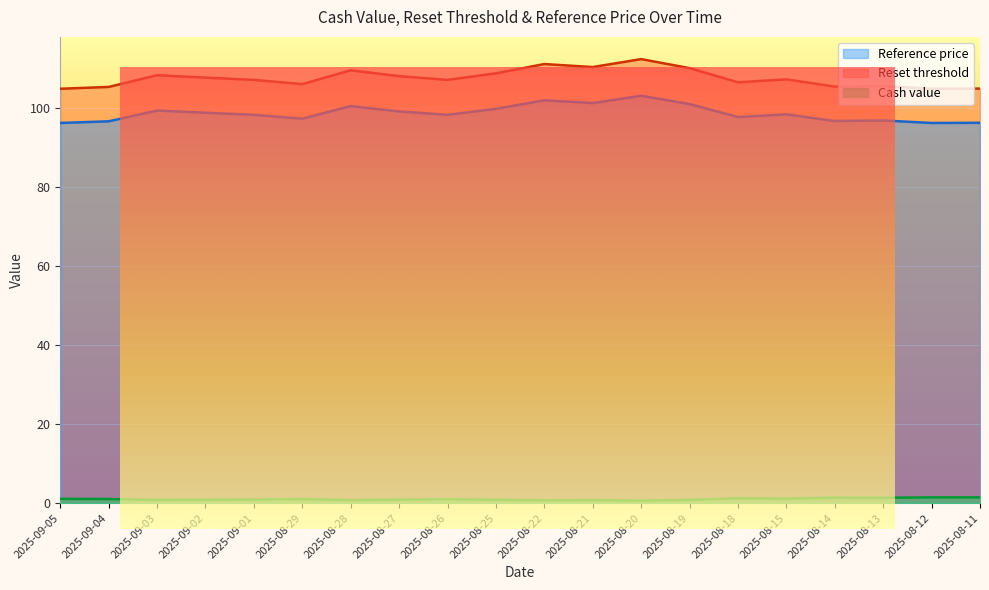

What is the label of the 5th point from the left?

2025-09-01